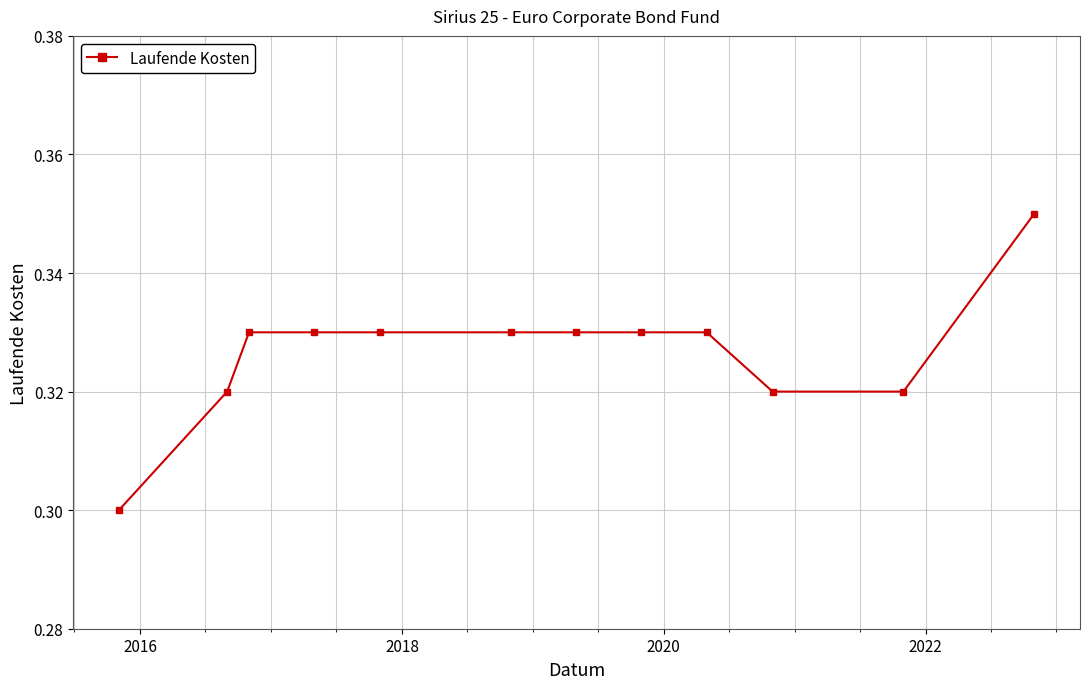

Count the values in the range 0 to 1.

12